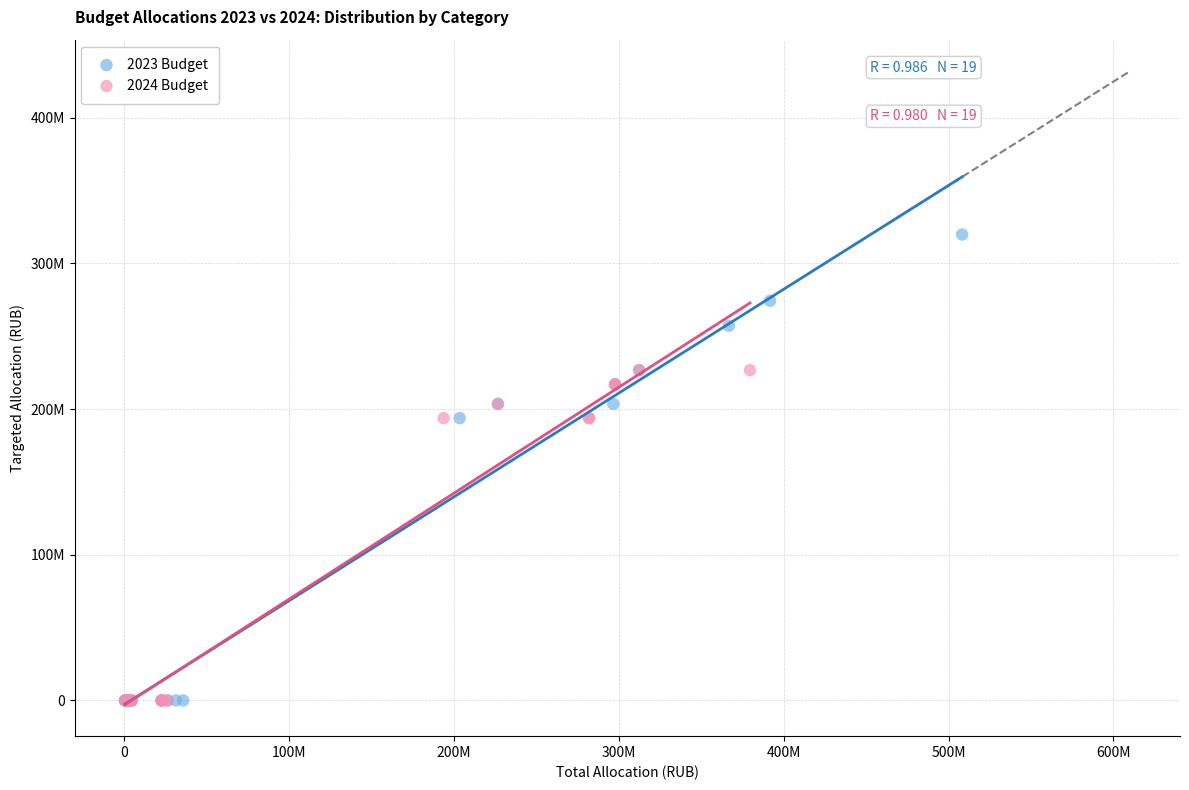

What are all the series names shown in the legend?

2023 Budget, 2024 Budget